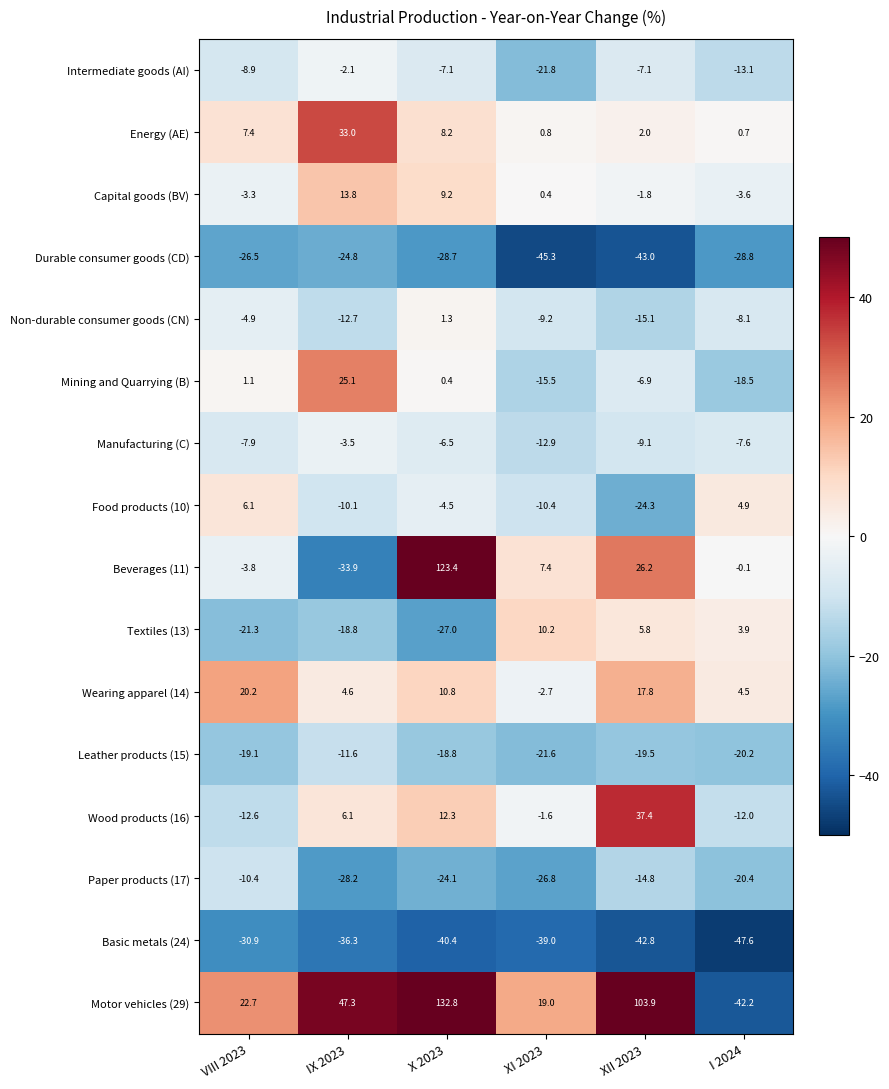

Rank the series by their maximum value, from lowest to highest.

Basic metals (24), Durable consumer goods (CD), Leather products (15), Paper products (17), Manufacturing (C), Intermediate goods (AI), Non-durable consumer goods (CN), Food products (10), Textiles (13), Capital goods (BV), Wearing apparel (14), Mining and Quarrying (B), Energy (AE), Wood products (16), Beverages (11), Motor vehicles (29)